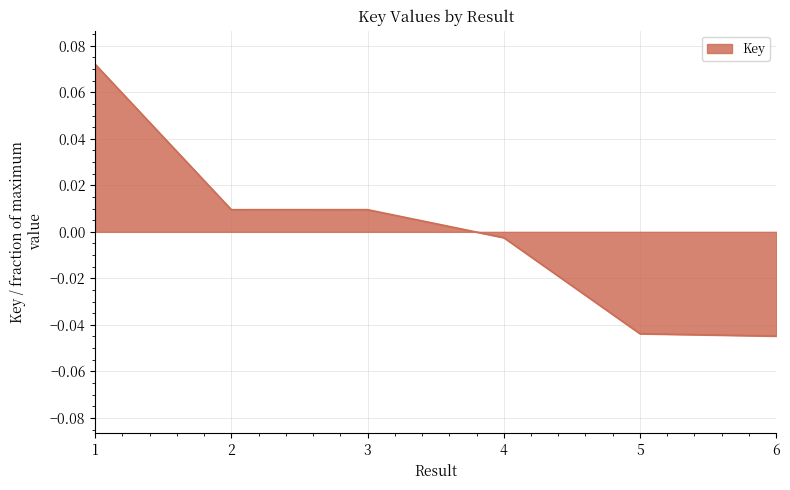

At which label is the value closest to 0?

4